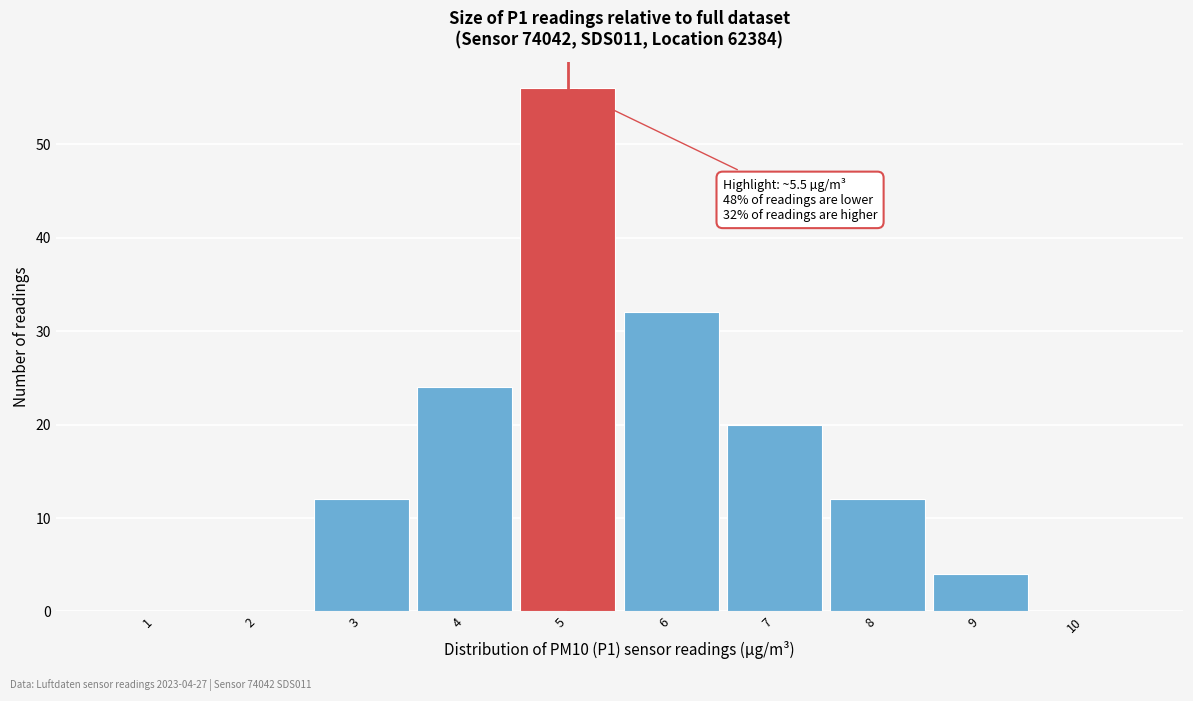

Reading left to right, transcribe all the data shown in this chart.

1=0	2=0	3=12	4=24	5=56	6=32	7=20	8=12	9=4	10=0